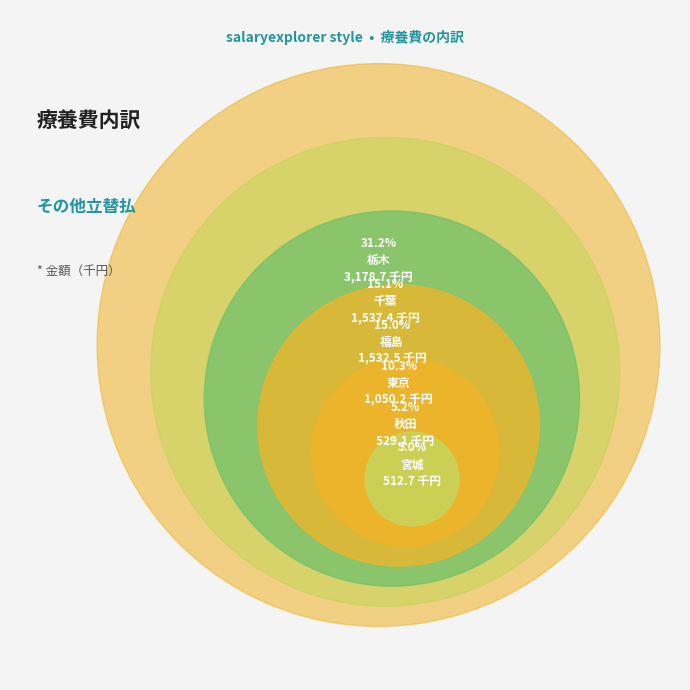

To the nearest percent, what is the combined percentage of 福島 and 栃木?

46%